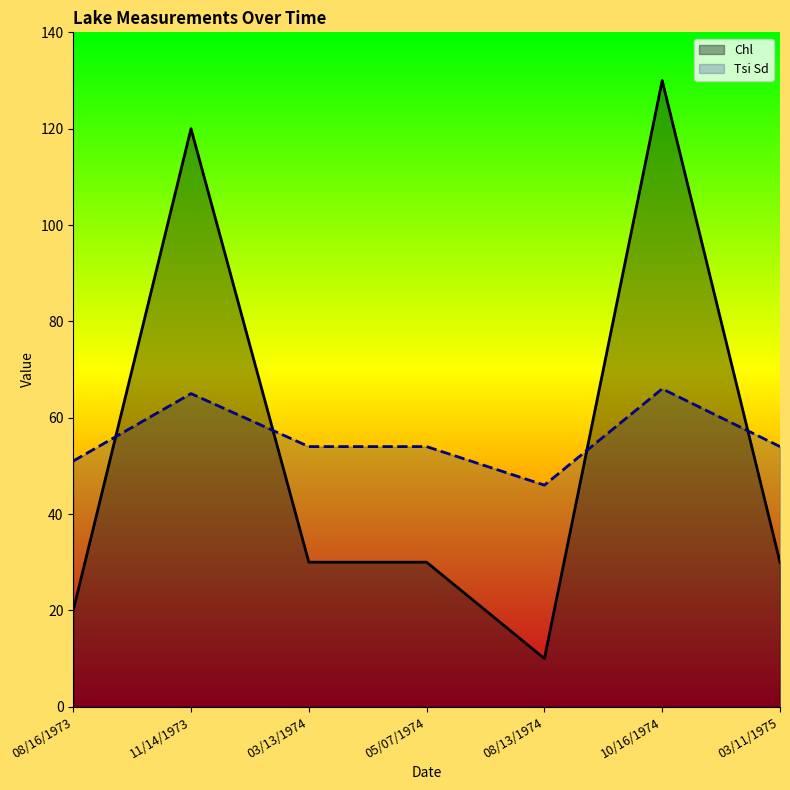

What position from the left is 05/07/1974?

4